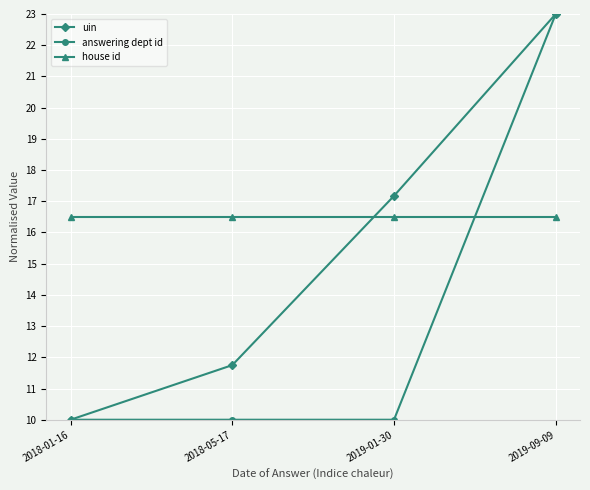

Which series changed the most between 2018-01-16 and 2018-05-17?

uin